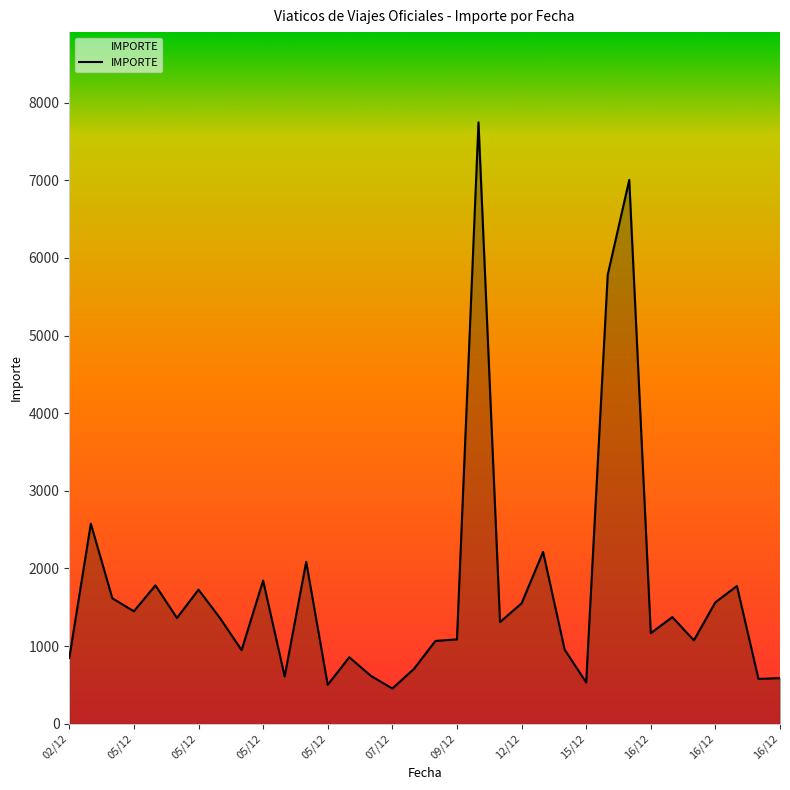

What is the difference between the maximum and minimum values?

7293.0